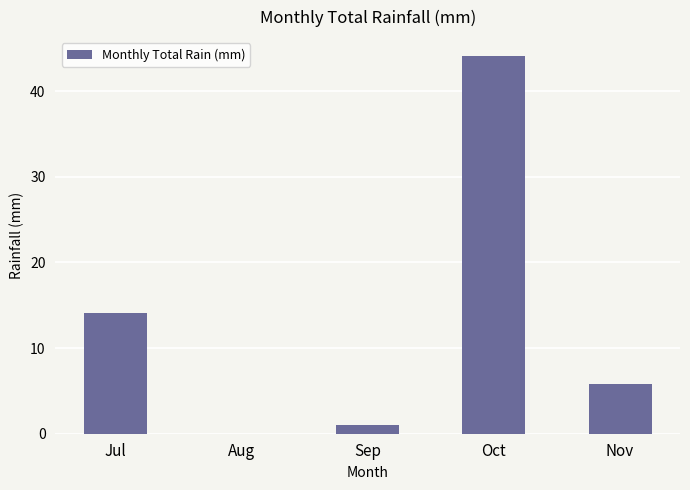

What is the average value?

13.0